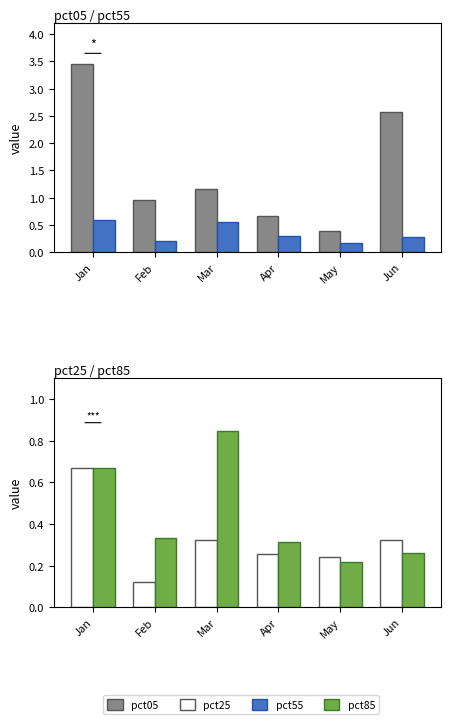

Rank the categories by pct05 value from lowest to highest.

May, Apr, Feb, Mar, Jun, Jan